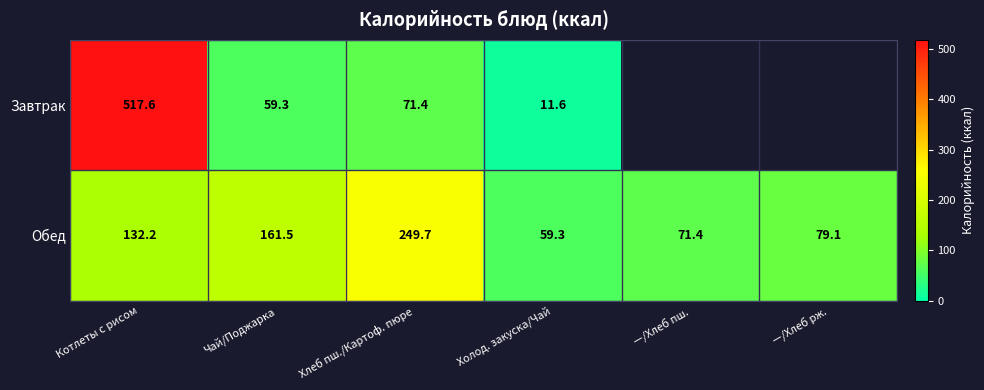

Is it true that Завтрак equals 24.5 at Чай/Поджарка?

False